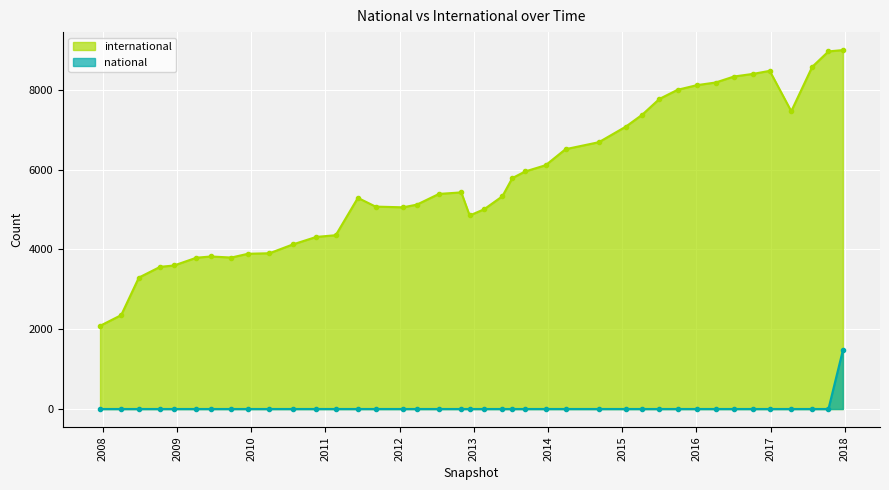

True or false: national has more than 2 interior local peaks.

False